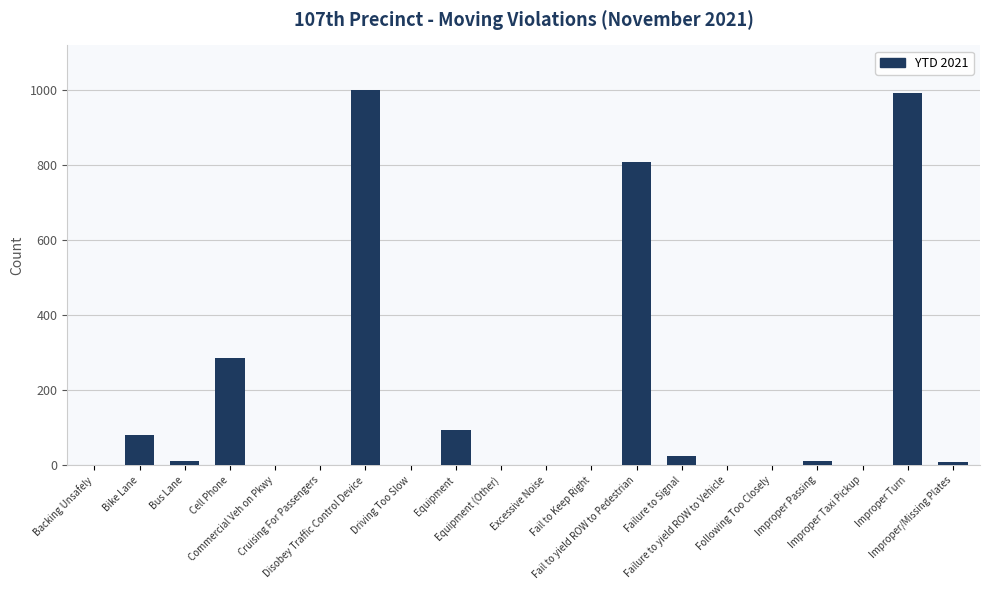

The chart shows a value of 0 at Improper Taxi Pickup. True or false?

True